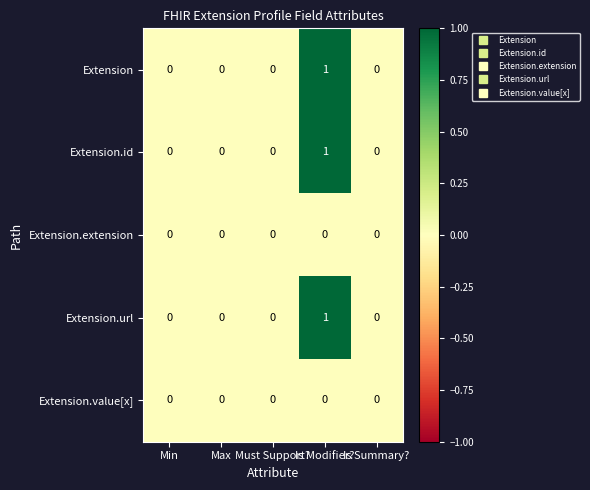

The value of Extension.url at Must Support? is 0. True or false?

True